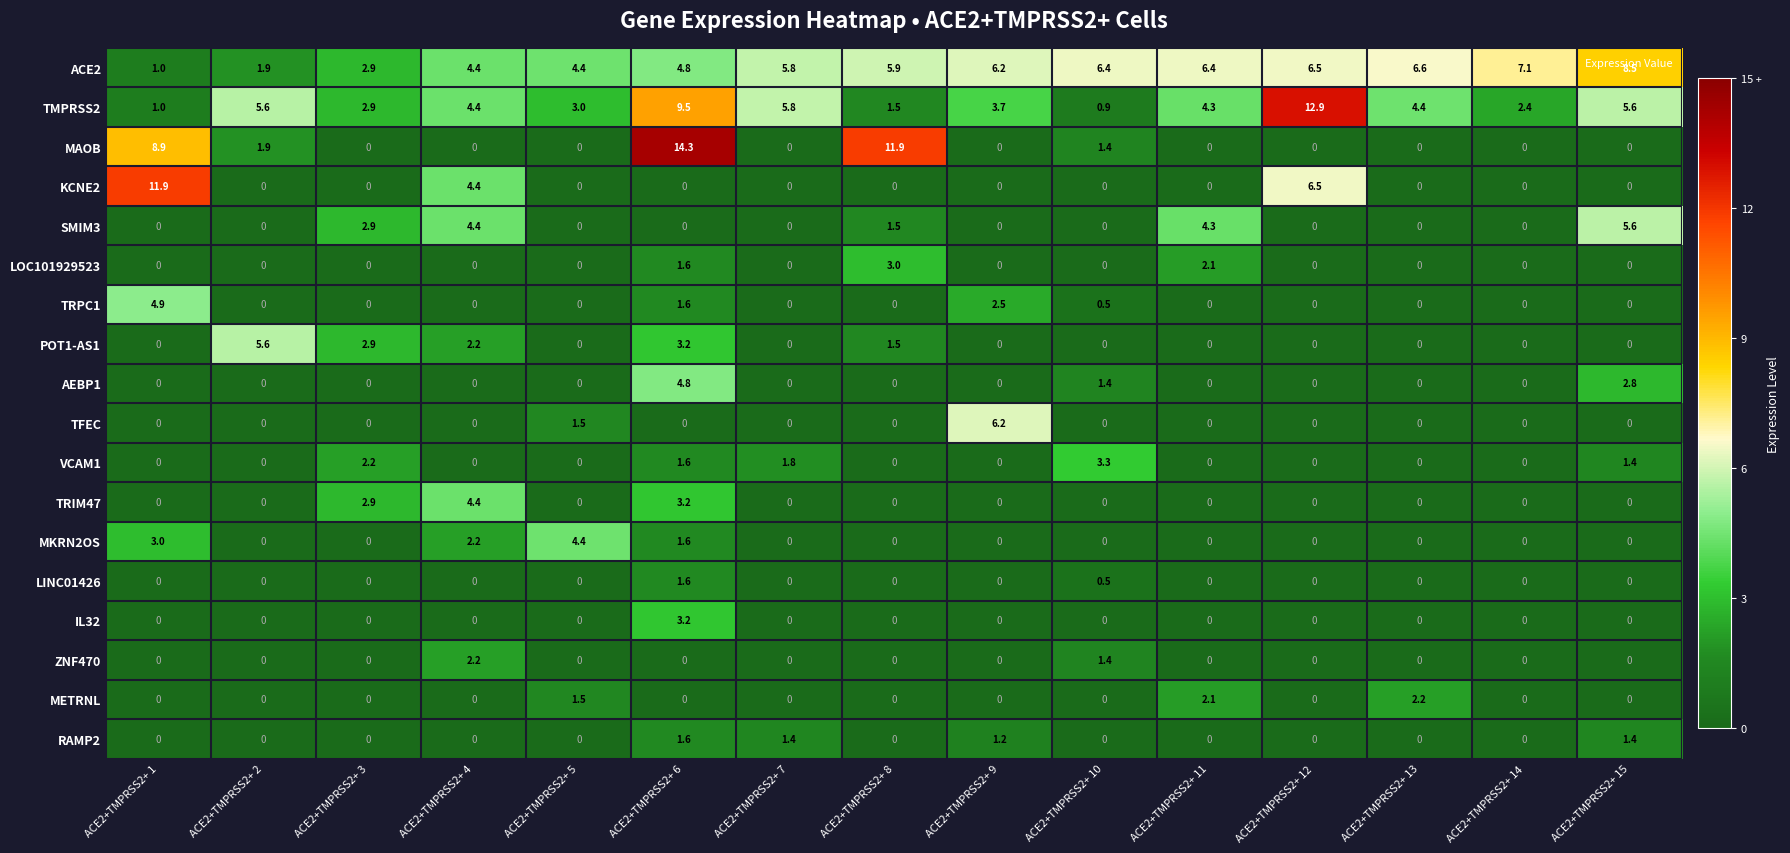

The SMIM3 series shows -3.2 at ACE2+TMPRSS2+ 1. True or false?

False